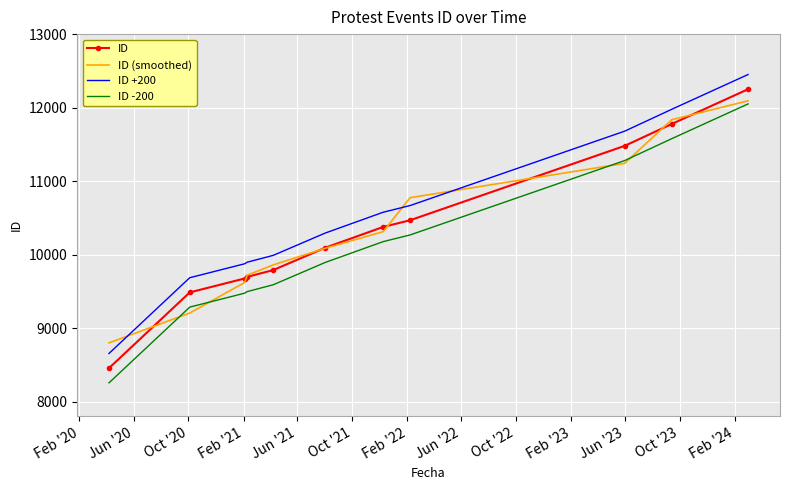

What is the lowest value of the ID series?

8454.0